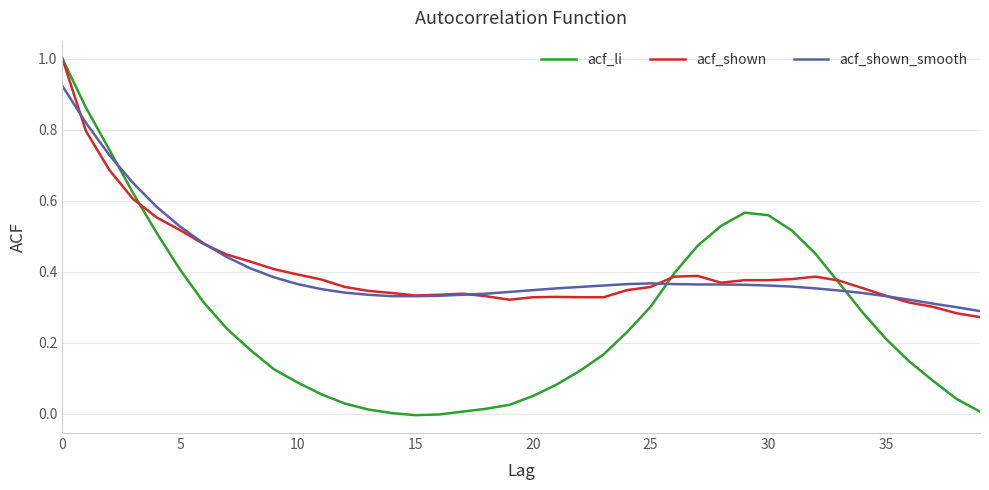

Which series has the widest spread of values?

acf_li